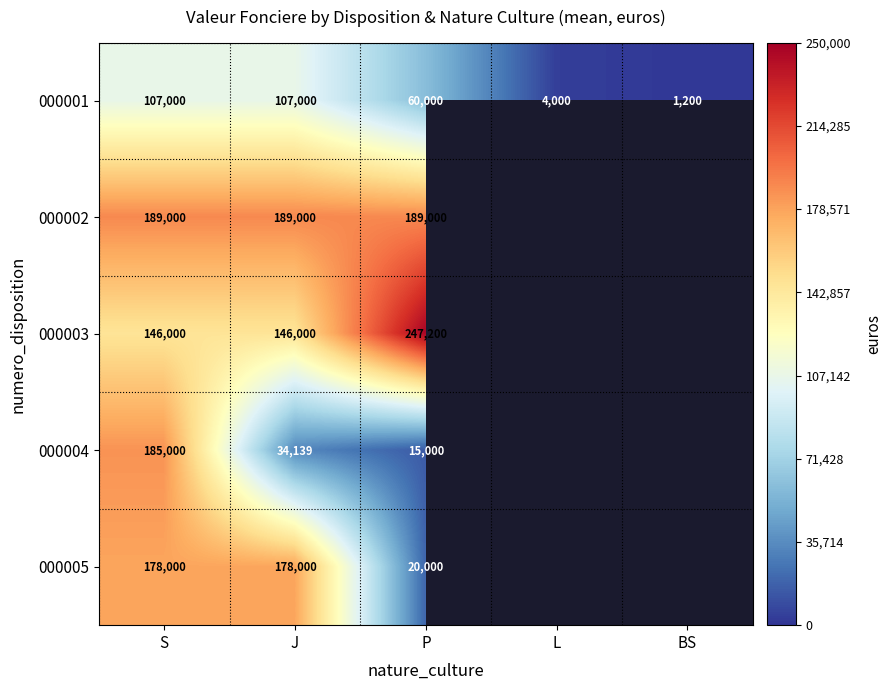

What is the highest value of the 000001 series?

107000